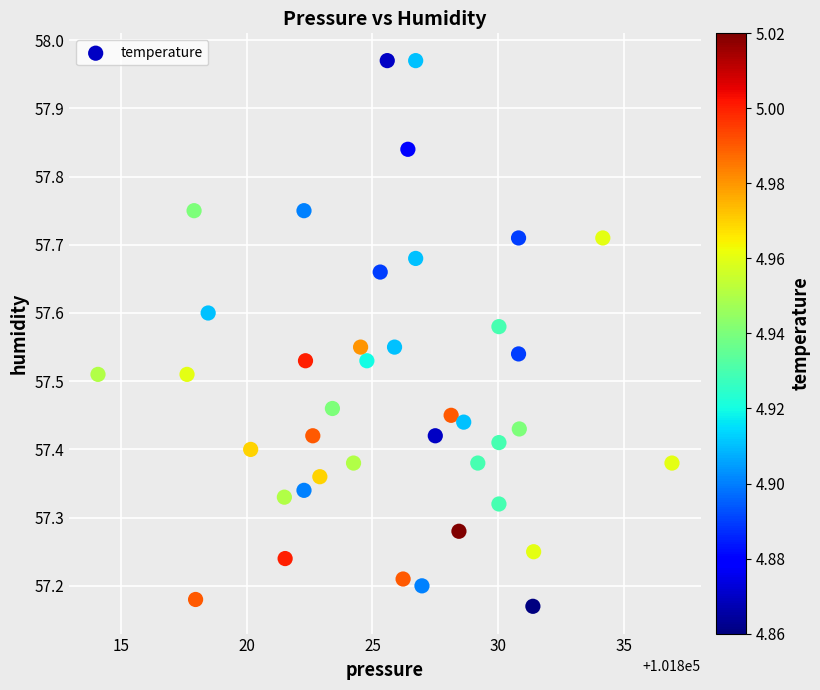

What is the range of Y values (max minus min)?

0.8